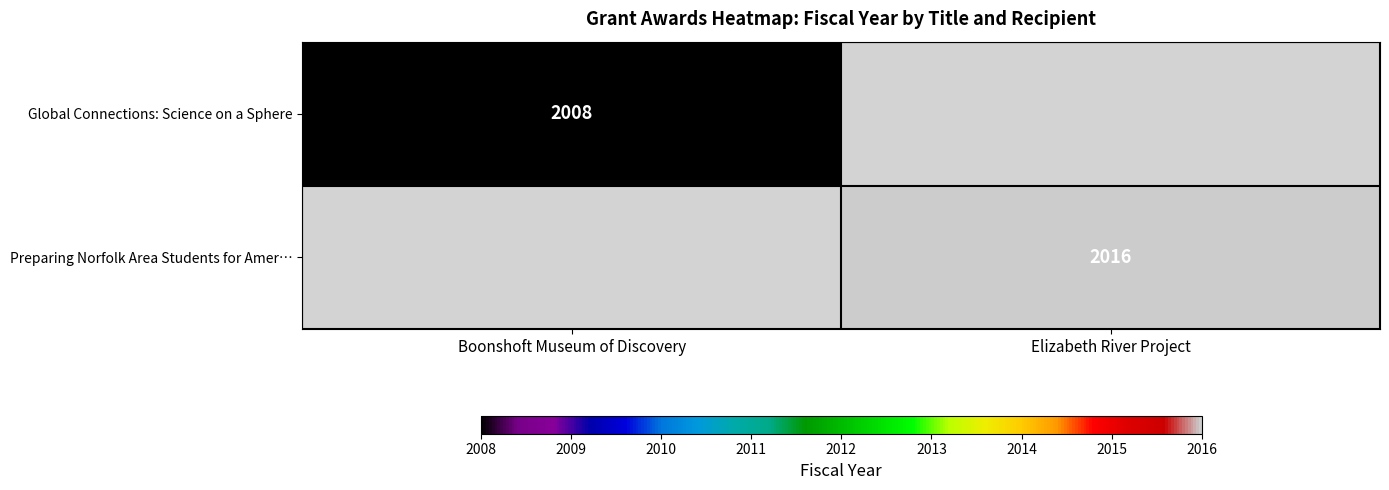

True or false: Preparing Norfolk Area Students for Amer… has a value of 896 at Elizabeth River Project.

False